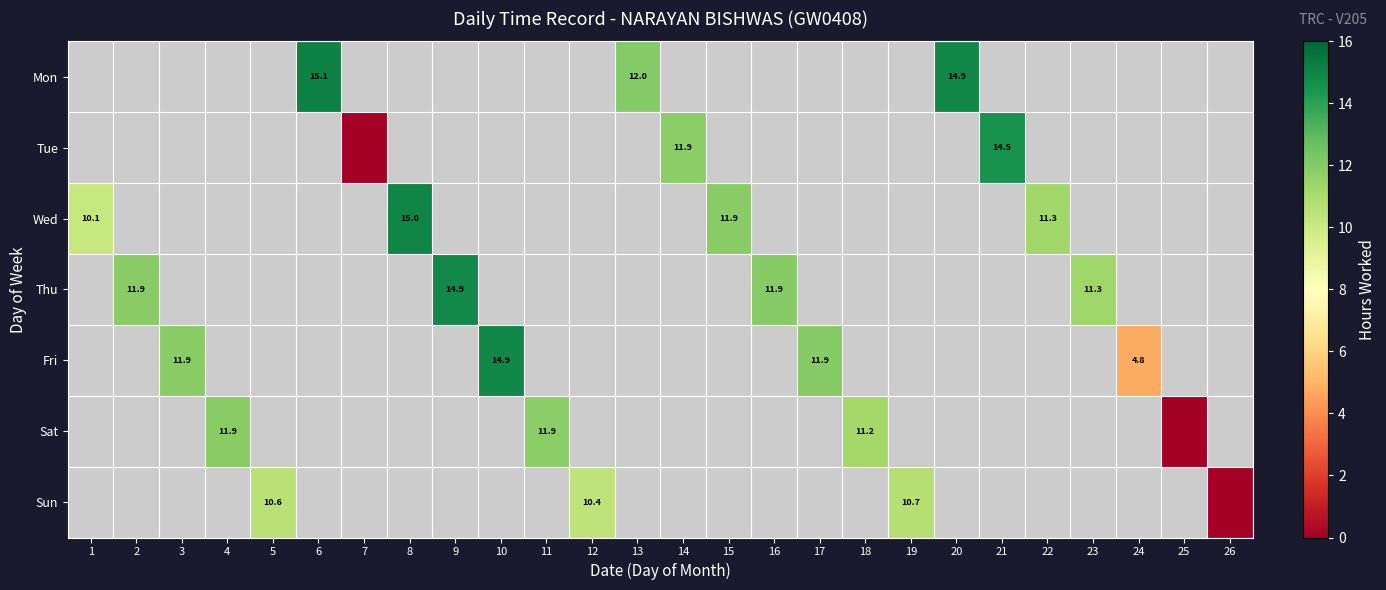

How many data points in Tue are less than 11?

1